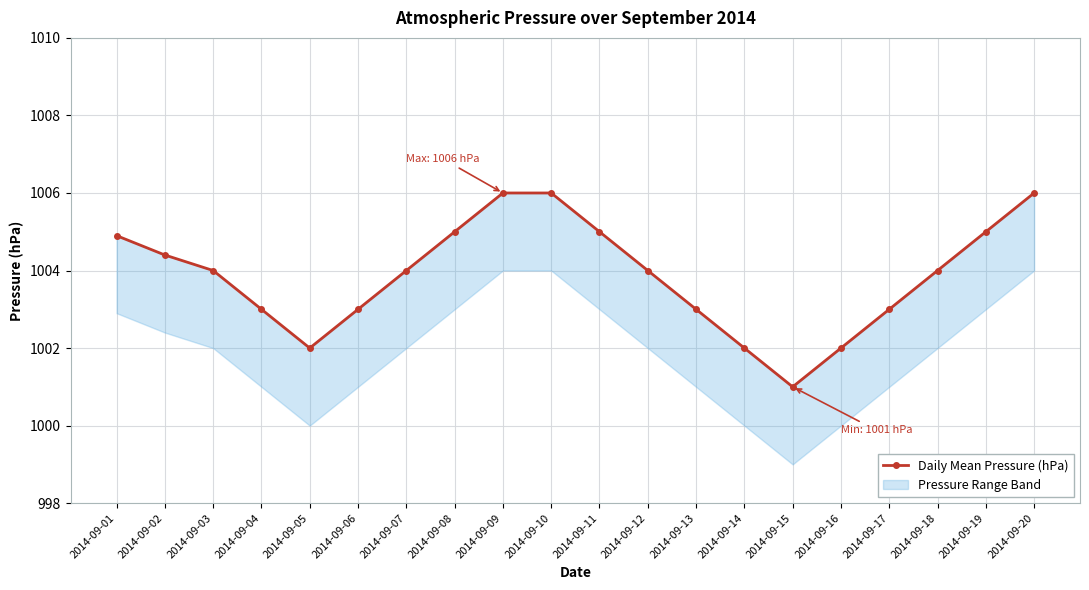

Rank the categories by value from highest to lowest.

2014-09-09, 2014-09-10, 2014-09-20, 2014-09-08, 2014-09-11, 2014-09-19, 2014-09-01, 2014-09-02, 2014-09-03, 2014-09-07, 2014-09-12, 2014-09-18, 2014-09-04, 2014-09-06, 2014-09-13, 2014-09-17, 2014-09-05, 2014-09-14, 2014-09-16, 2014-09-15